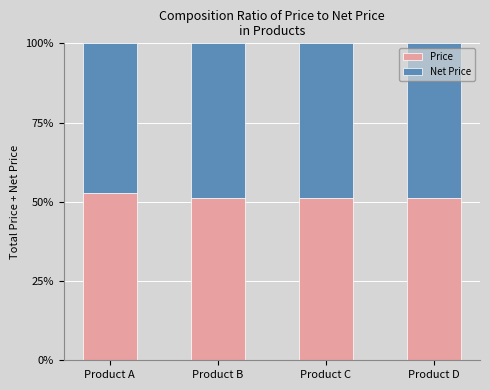

The value of Price at Product A is 52.6. True or false?

True